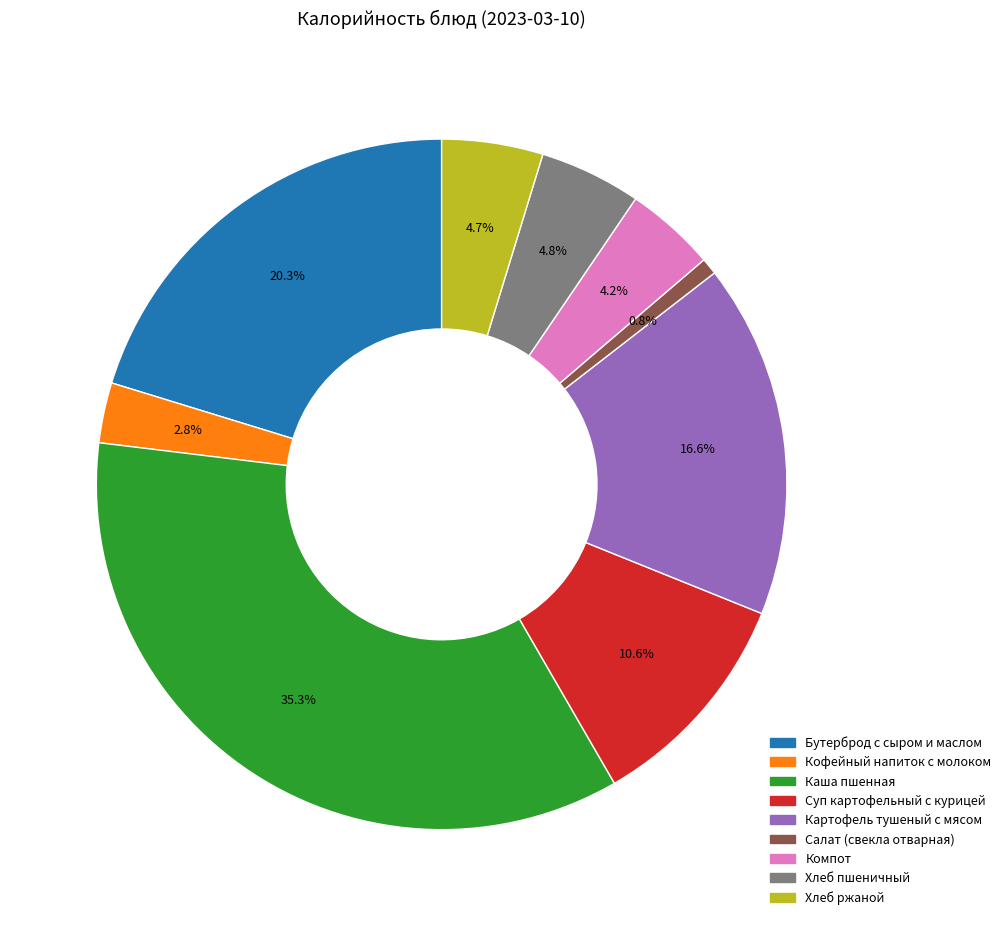

What is the ratio of the value at Картофель тушеный с мясом to the value at Хлеб ржаной?

3.5